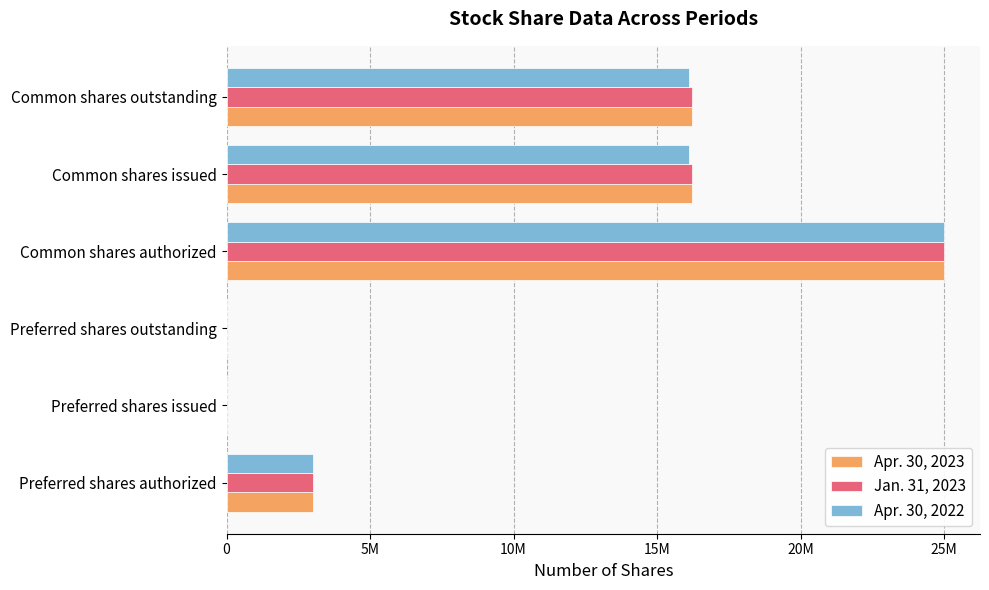

What are all the series names shown in the legend?

Apr. 30, 2023, Jan. 31, 2023, Apr. 30, 2022